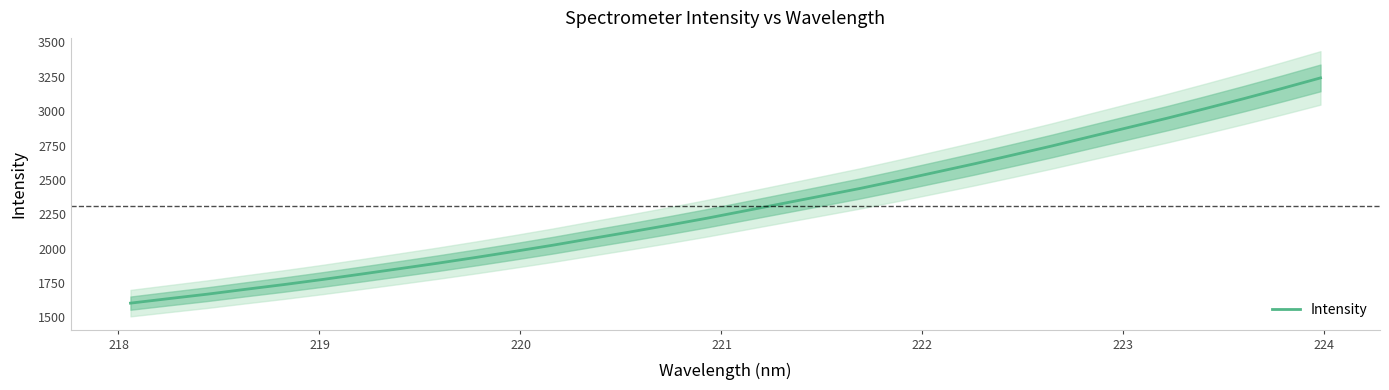

What is the lowest value of the Intensity series?

1604.0